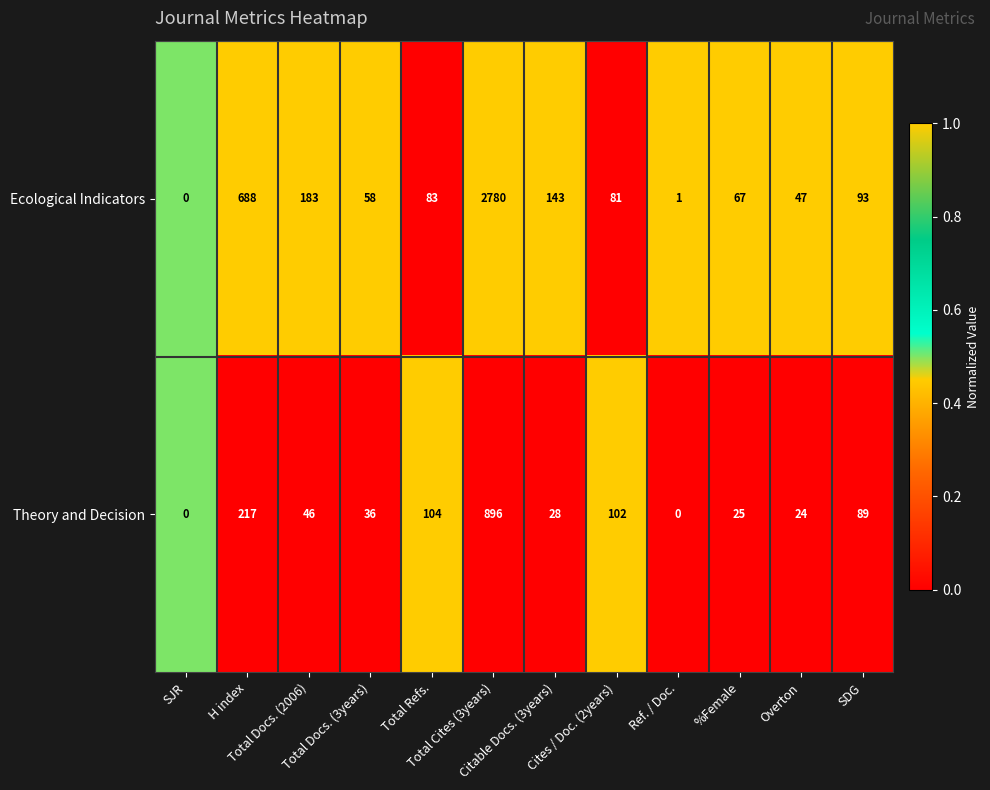

What is the difference between the maximum and minimum values in the Ecological Indicators series?

2780